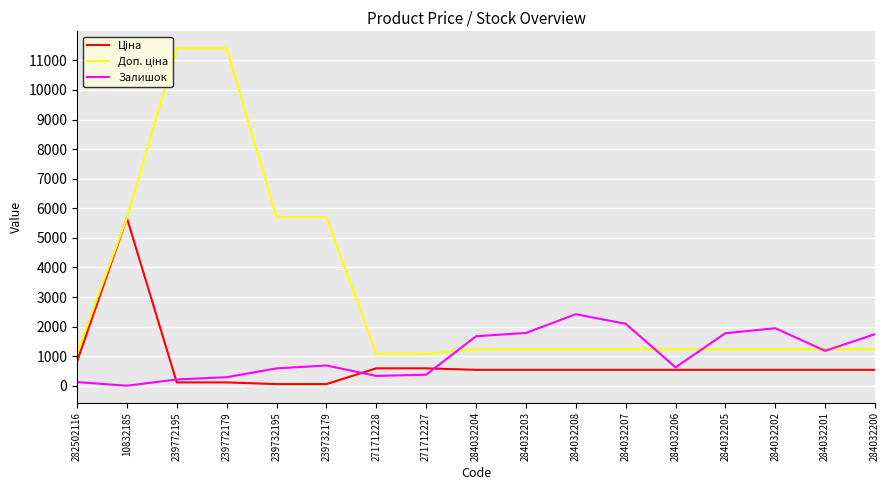

The value of Залишок at 271712227 is 374.0. True or false?

True